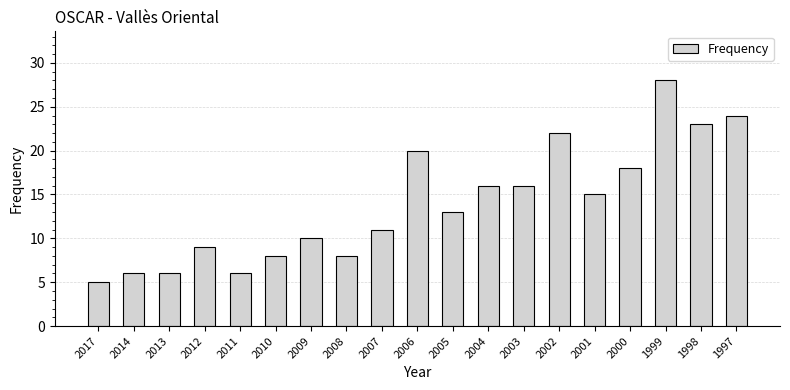

What is the value of the 15th bar from the left?

15